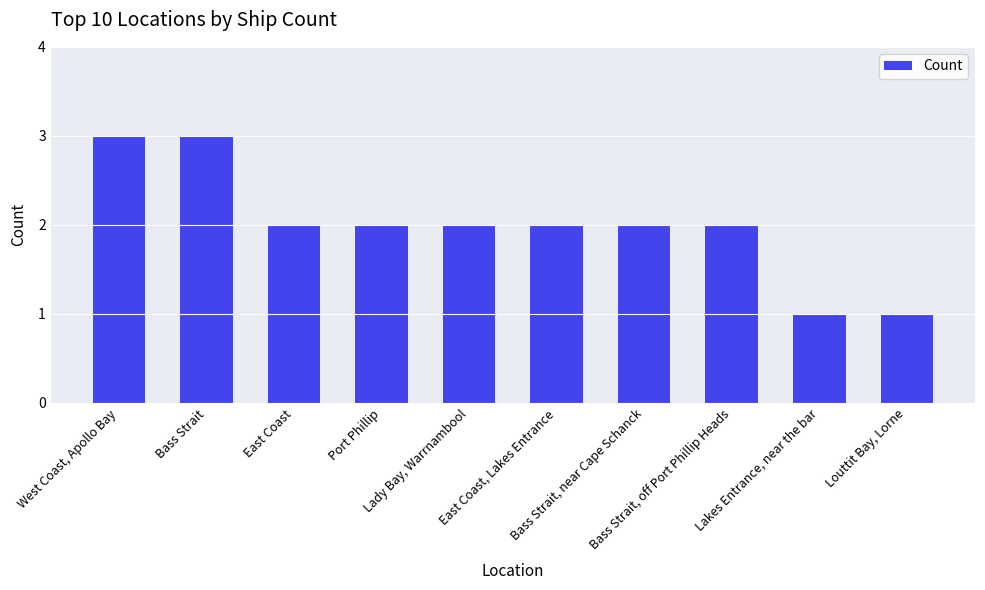

What is the label of the 10th bar from the left?

Louttit Bay, Lorne